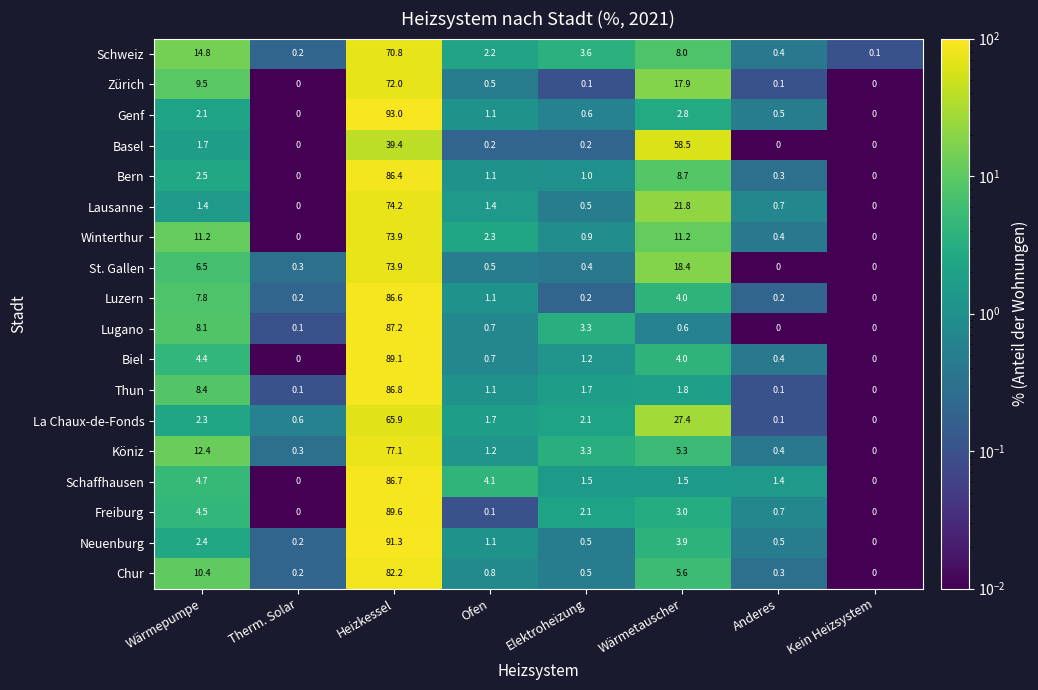

Which series changed the most between Heizkessel and Kein Heizsystem?

Genf